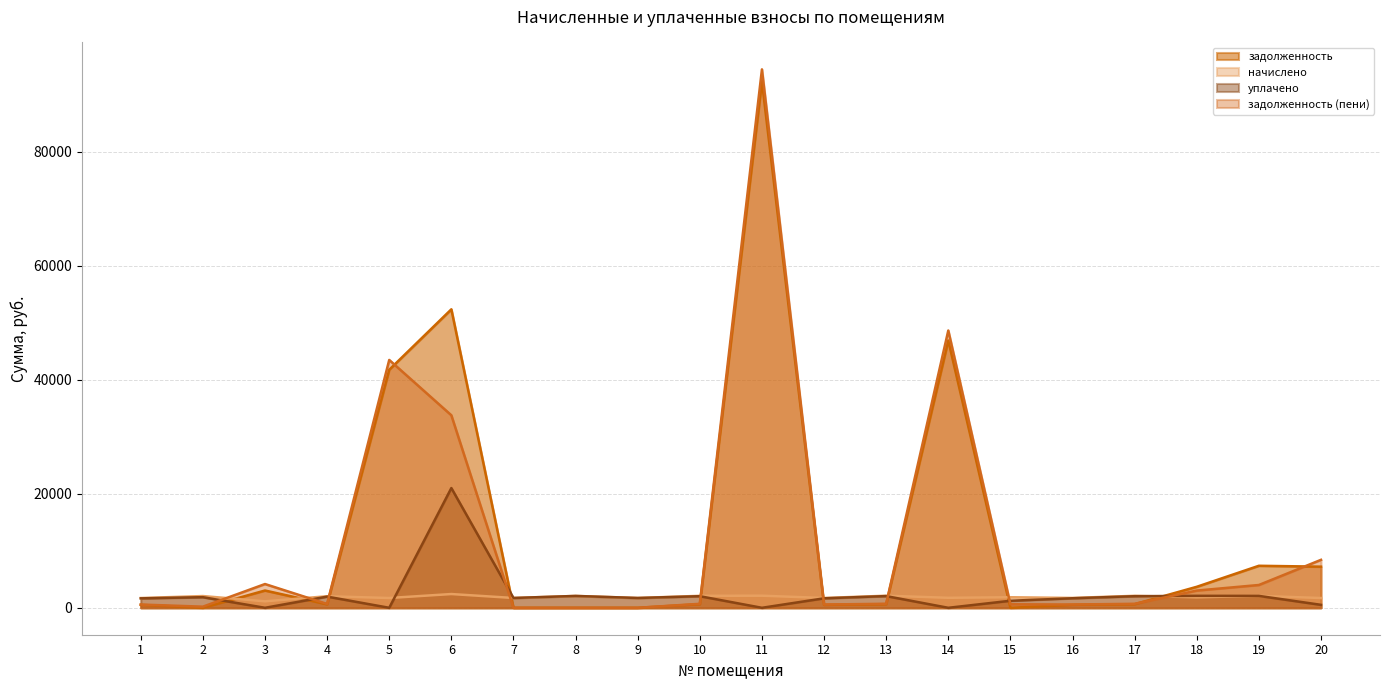

How many values in the задолженность (пени) series exceed 700?

11